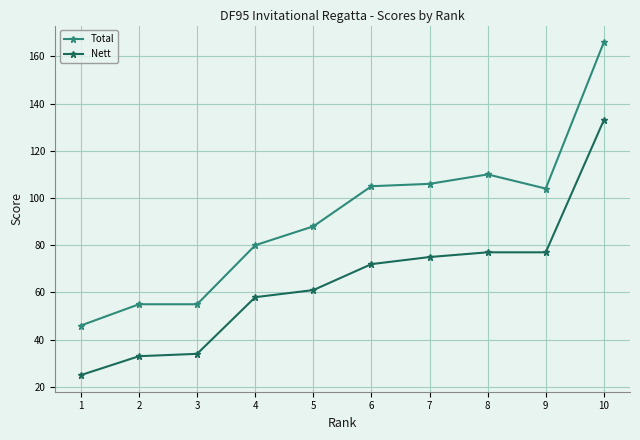

Is it true that Total equals 30 at 3?

False